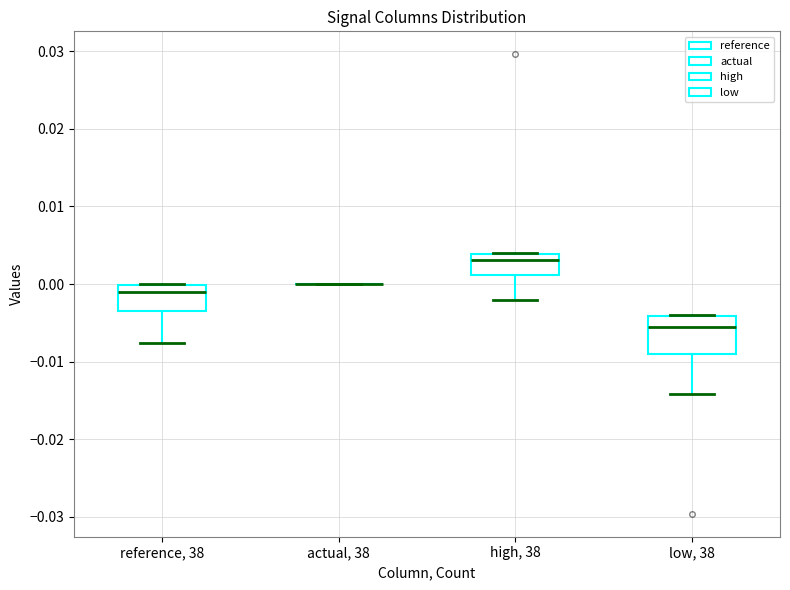

Reading left to right, transcribe this box plot: for each box, give where its median line is, the range the box spans, and where its two whiskers end, as read against the y-axis. The values are not printed on the chart, so give them approximately, as read against the axis.

reference, 38: median -0.001, box -0.003 to 0.000, whiskers -0.008 to 0.000
actual, 38: box collapsed to a line at 0.000, whiskers 0.000 to 0.000
high, 38: median 0.003, box 0.001 to 0.004, whiskers -0.002 to 0.004
low, 38: median -0.006, box -0.009 to -0.004, whiskers -0.014 to -0.004